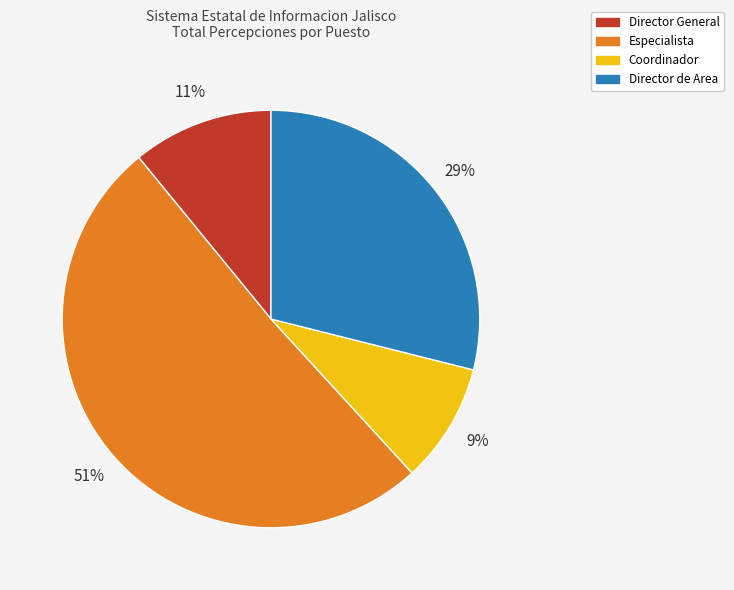

Does any single category account for the majority?

Yes